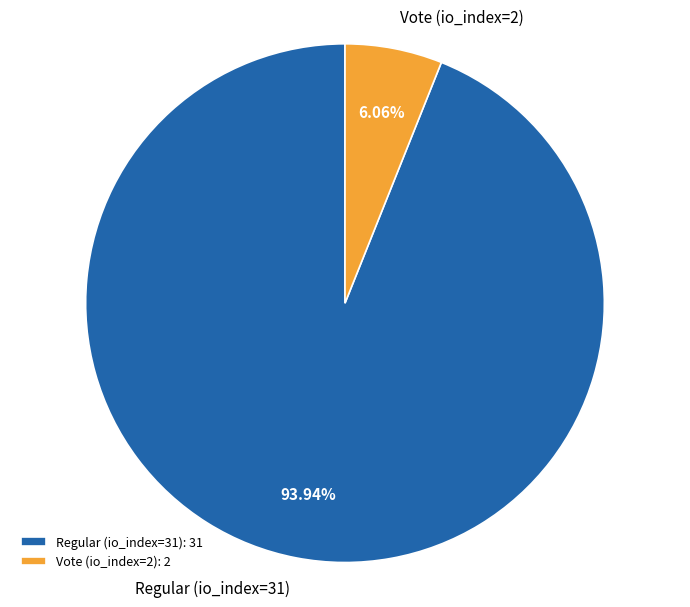

The Regular (io_index=31) slice represents 80% of the pie. True or false?

False